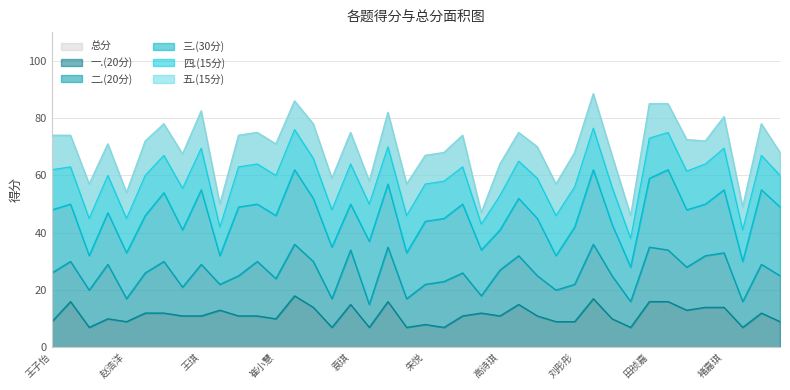

Count the number of categories in the chart.

40